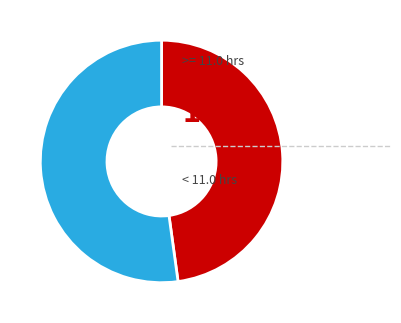

Does any single category account for the majority?

Yes